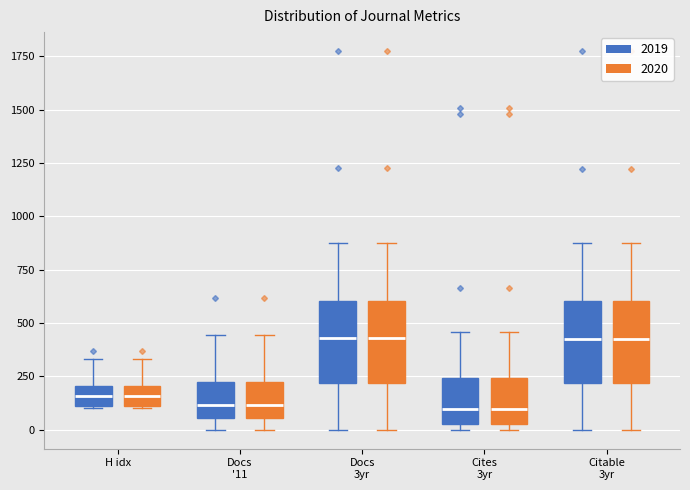

Reading left to right, transcribe this box plot: for each box, give where its median line is, the range the box spans, and where its two whiskers end, as read against the y-axis. The values are not printed on the chart, so give them approximately, as read against the axis.

H idx (2019): median 150, box 100 to 200, whiskers 100 to 350
H idx (2020): median 150, box 100 to 200, whiskers 100 to 350
Docs '11 (2019): median 100, box 50 to 200, whiskers 0 to 450
Docs '11 (2020): median 100, box 50 to 200, whiskers 0 to 450
Docs 3yr (2019): median 450, box 200 to 600, whiskers 0 to 900
Docs 3yr (2020): median 450, box 200 to 600, whiskers 0 to 900
Cites 3yr (2019): median 100, box 50 to 250, whiskers 0 to 450
Cites 3yr (2020): median 100, box 50 to 250, whiskers 0 to 450
Citable 3yr (2019): median 450, box 200 to 600, whiskers 0 to 900
Citable 3yr (2020): median 450, box 200 to 600, whiskers 0 to 900